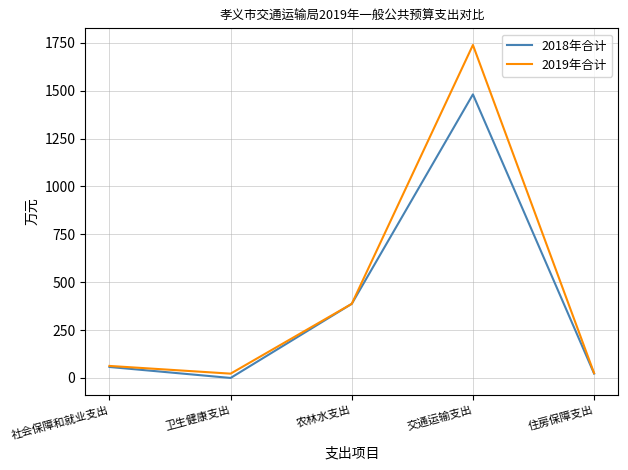

Rank the series by their average value, from highest to lowest.

2019年合计, 2018年合计